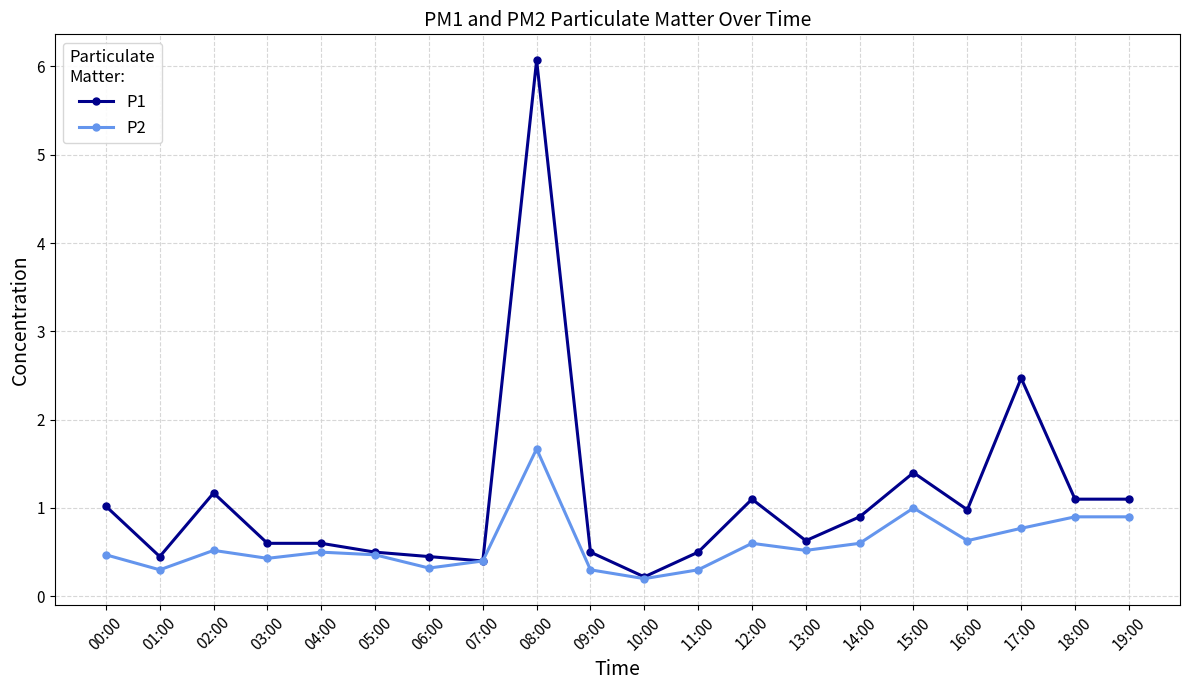

Is it true that P1 equals 1.4 at 15:00?

True